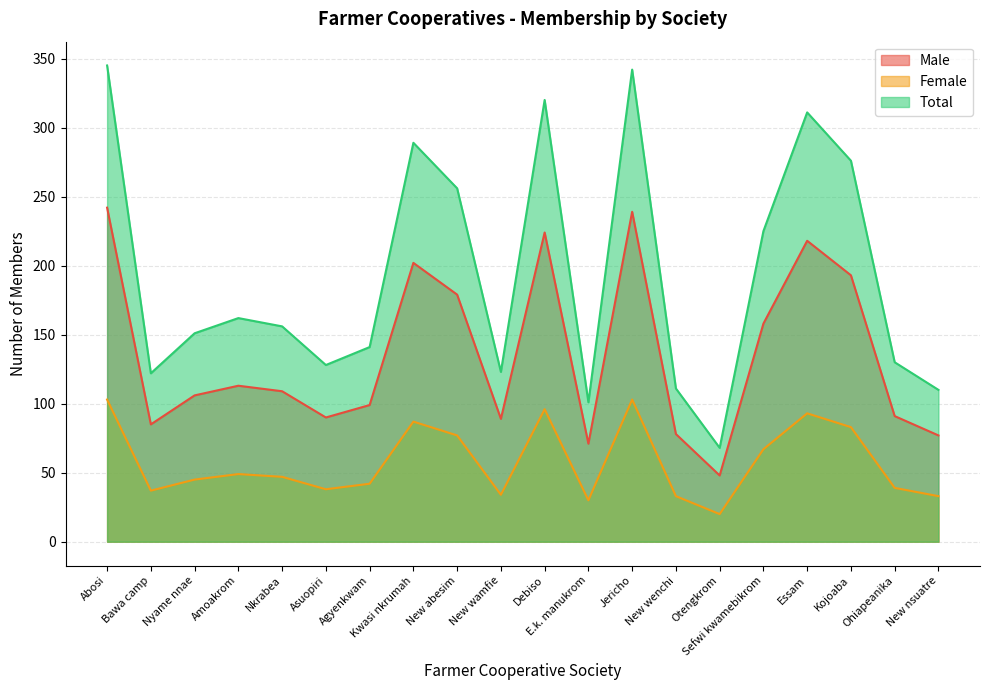

At Ohiapeanika, list the series in order from largest to smallest.

Total, Male, Female